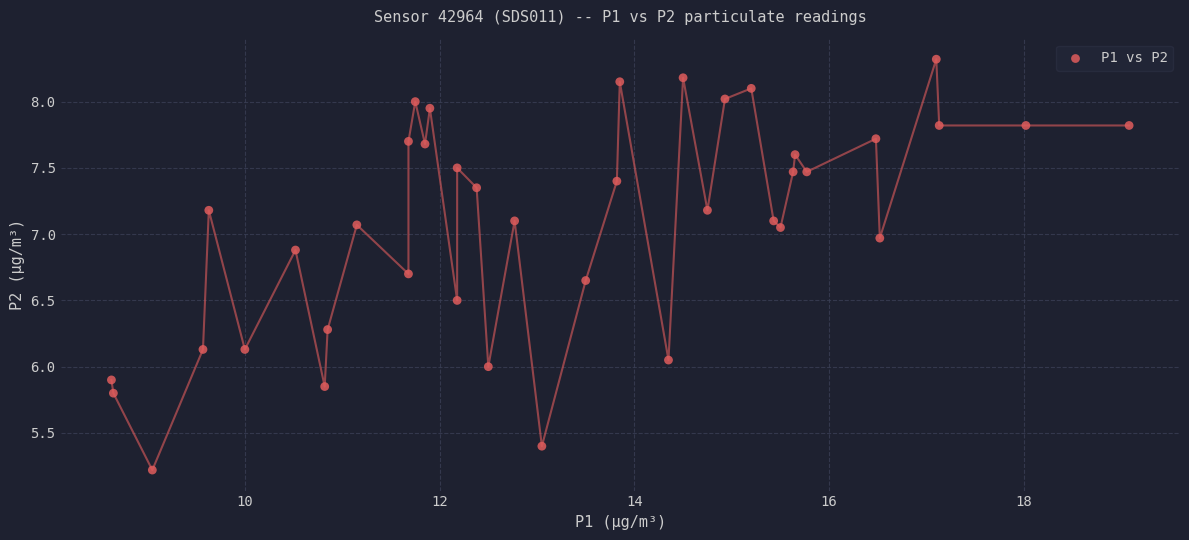

What is the range of Y values (max minus min)?

3.1